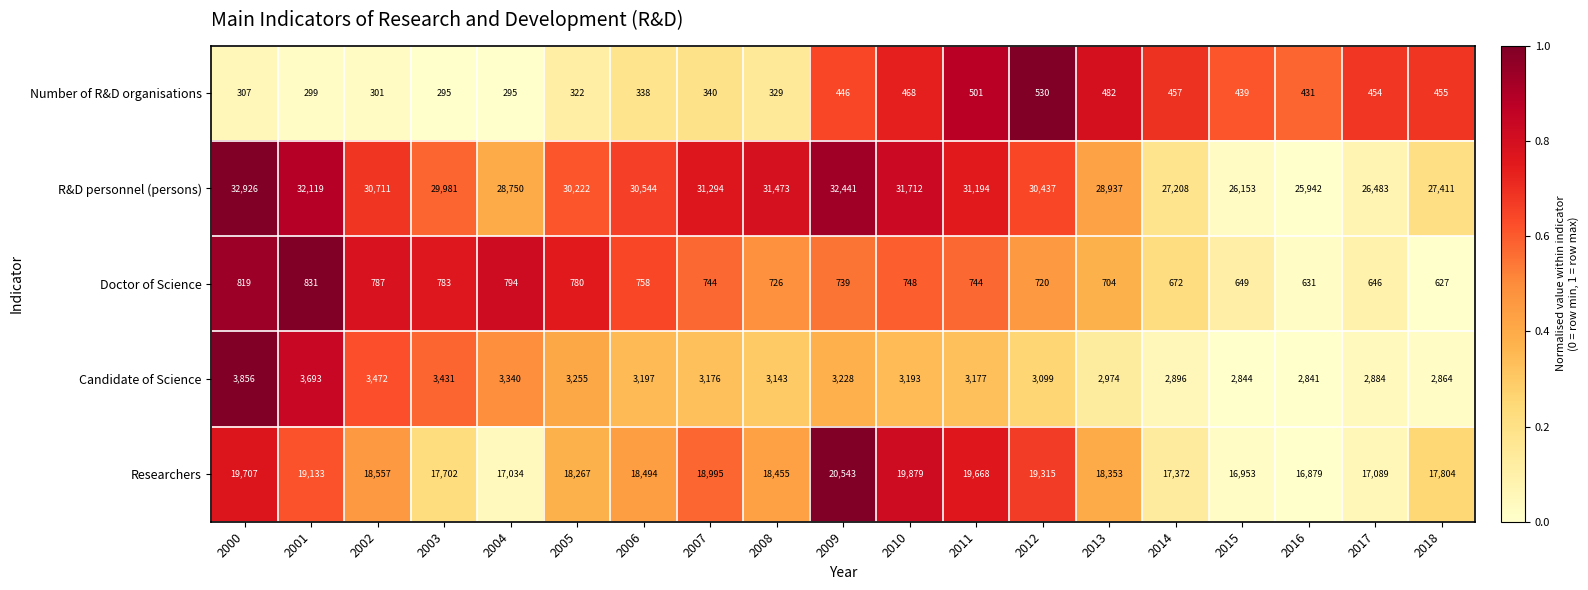

What is the difference between the highest and lowest values at 2013?

28455